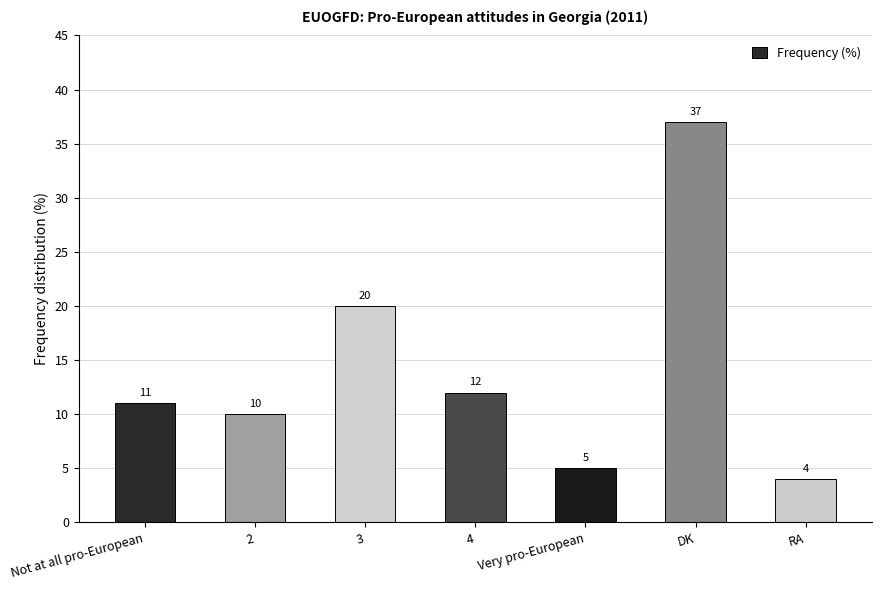

What is the label of the 4th bar from the left?

4